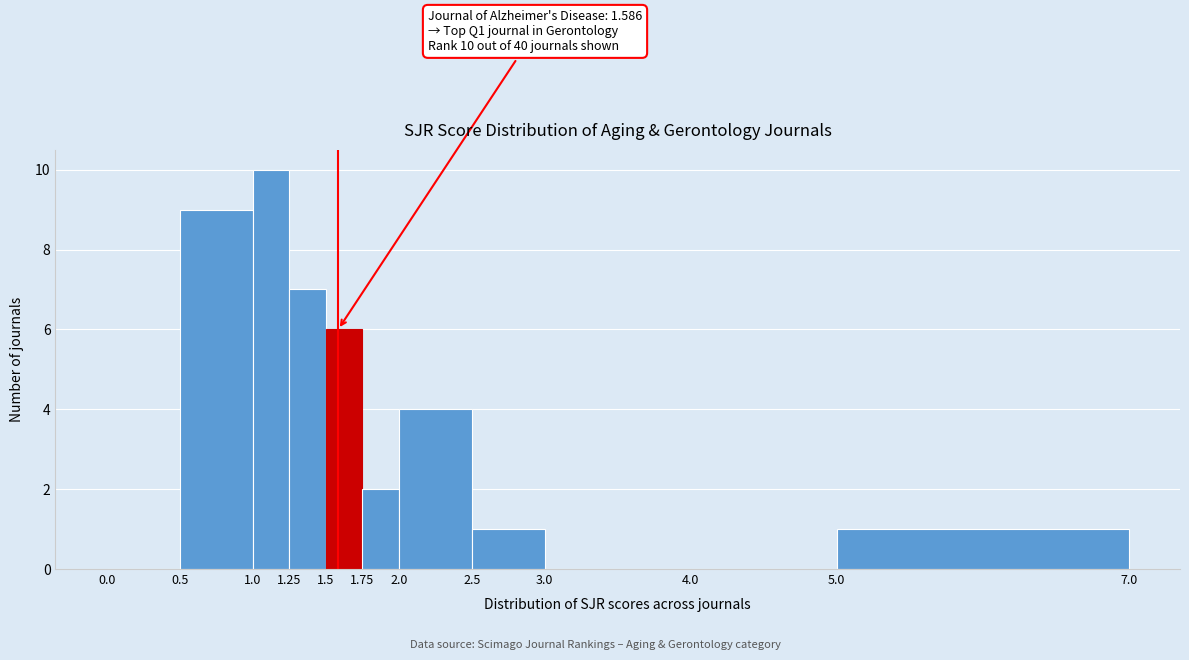

Which range on the x-axis has the tallest bar?

1.0 to 1.25